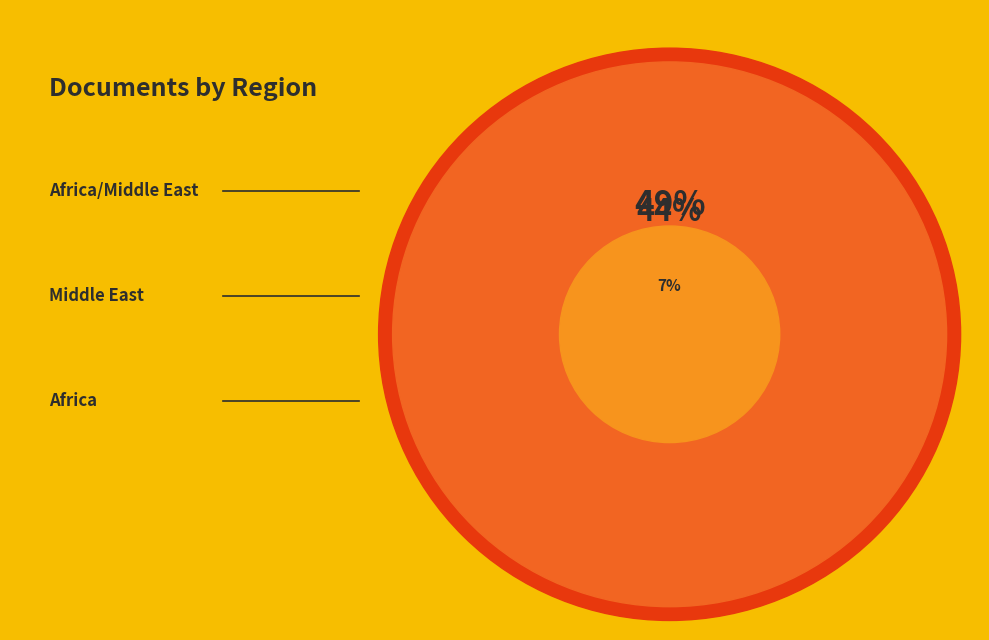

Is there a majority slice in this chart?

No